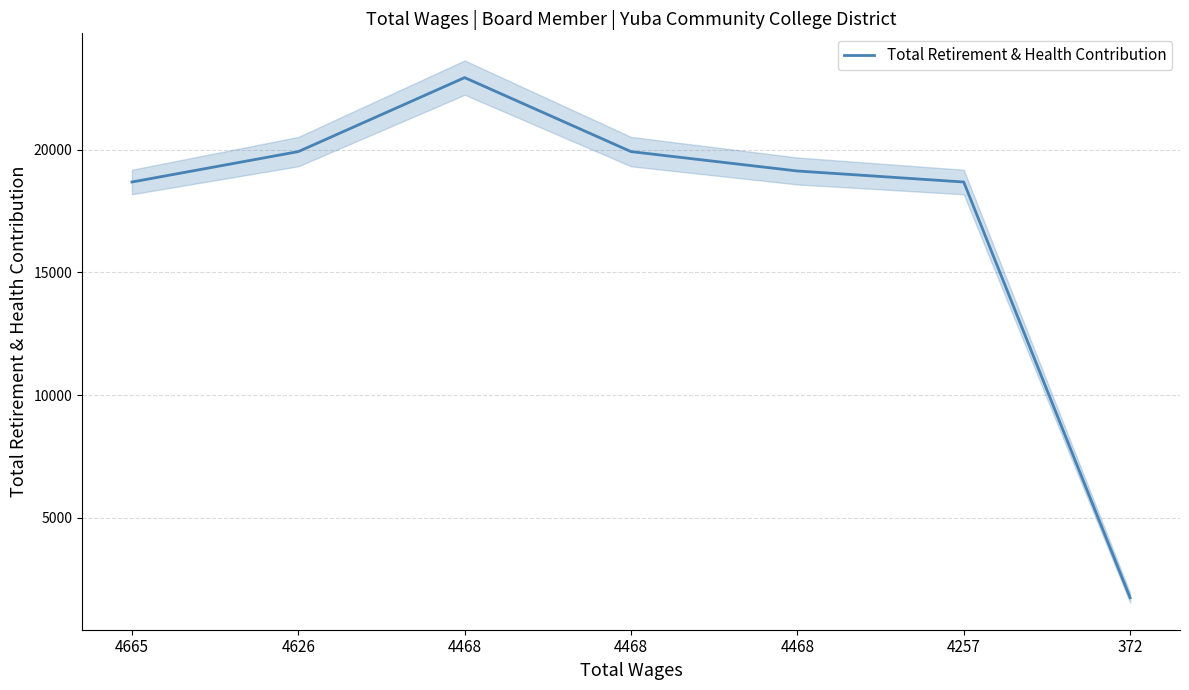

What is the change in value from 4468 to 4468?

-3807